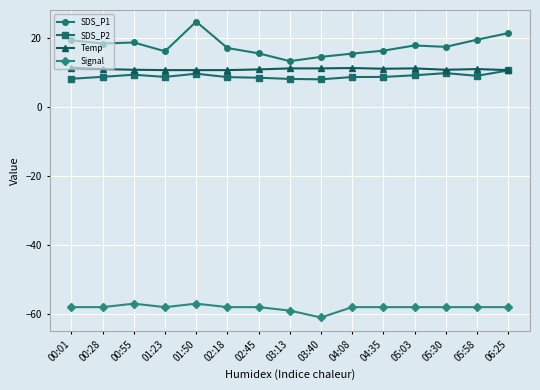

True or false: Signal has a value of -58.0 at 04:08.

True